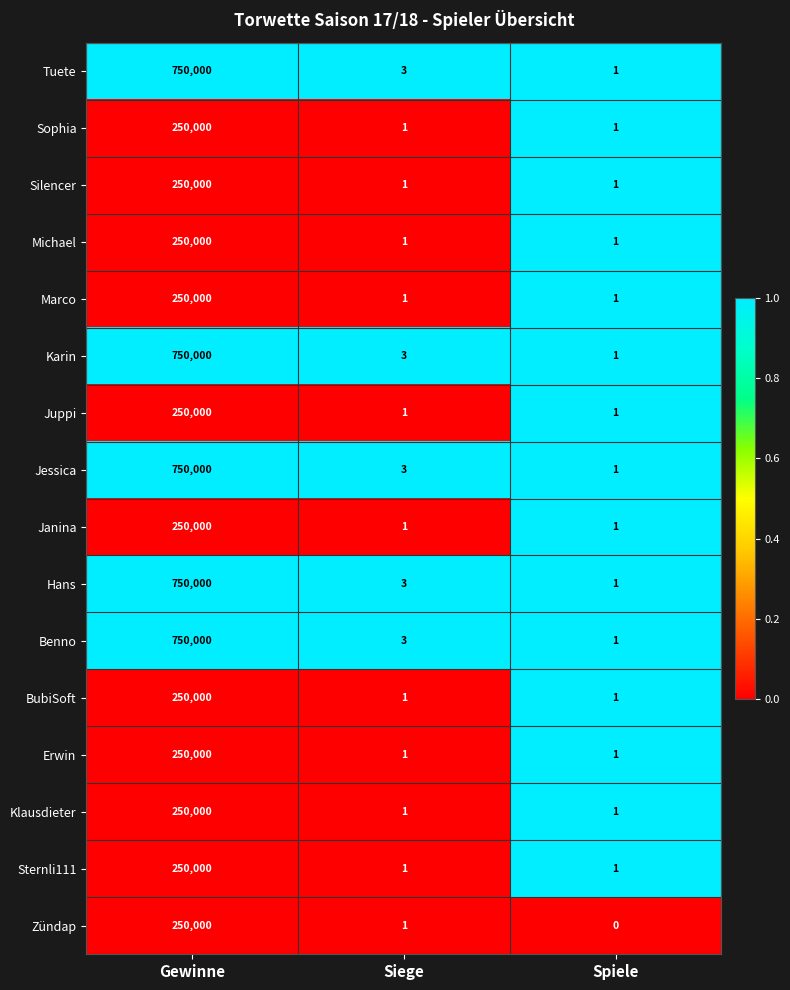

At which category is the sum across all series the highest?

Gewinne